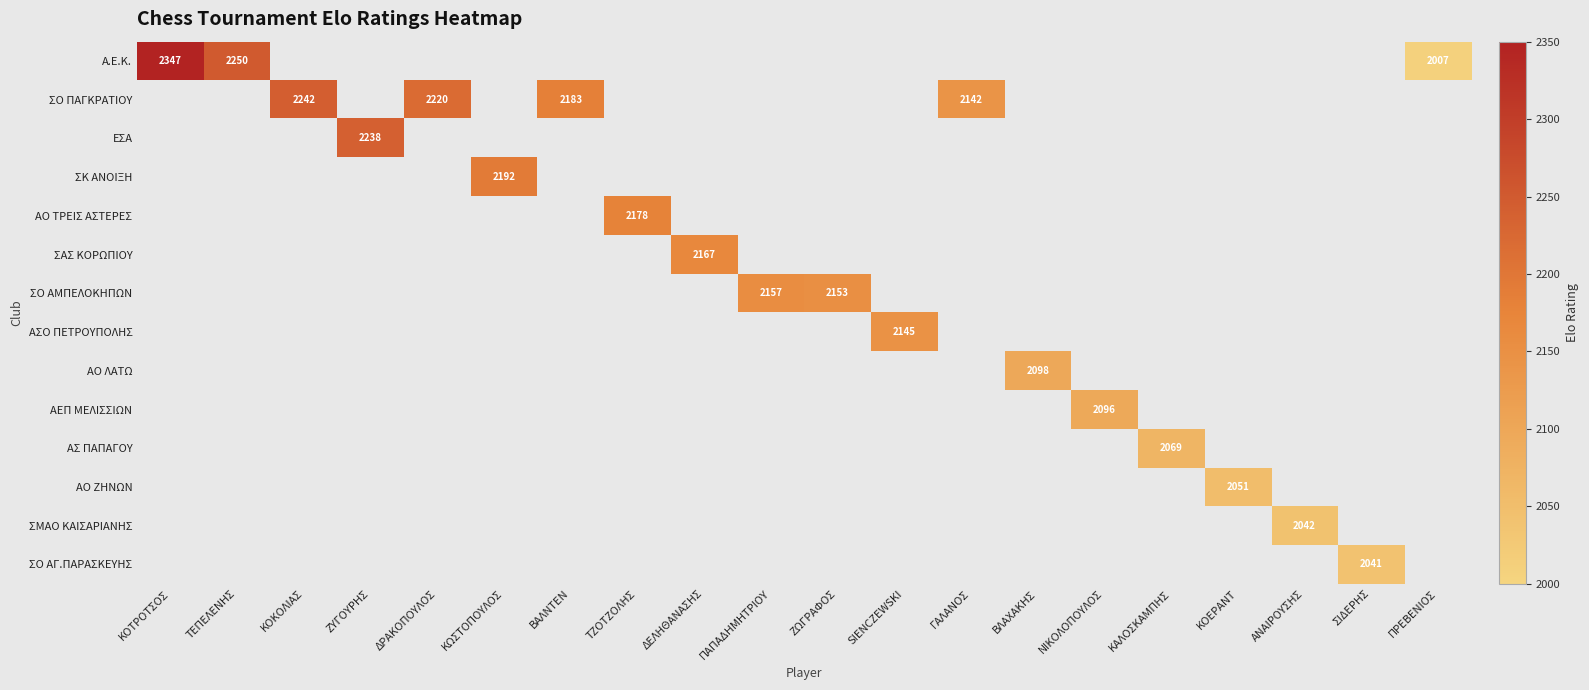

What is the minimum value shown in the chart?

2007.0